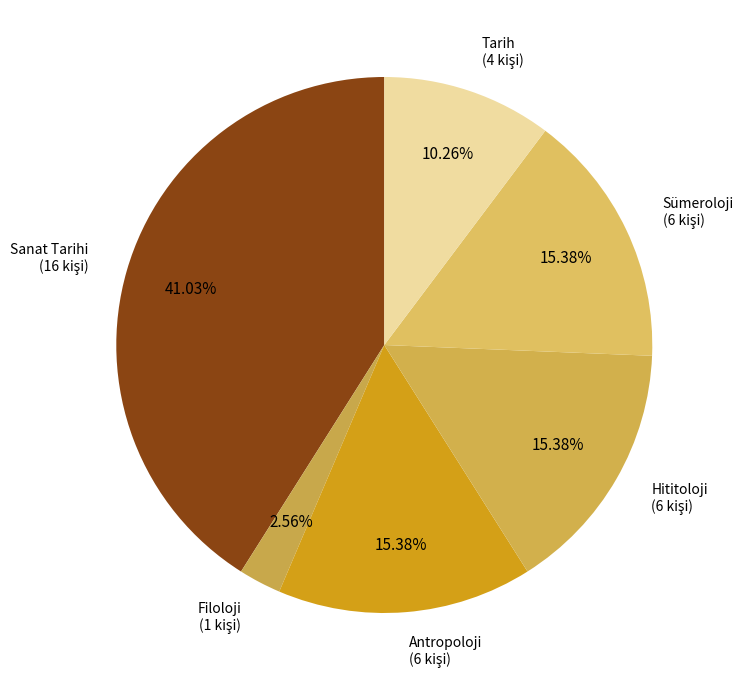

How many segments does this pie chart have?

6